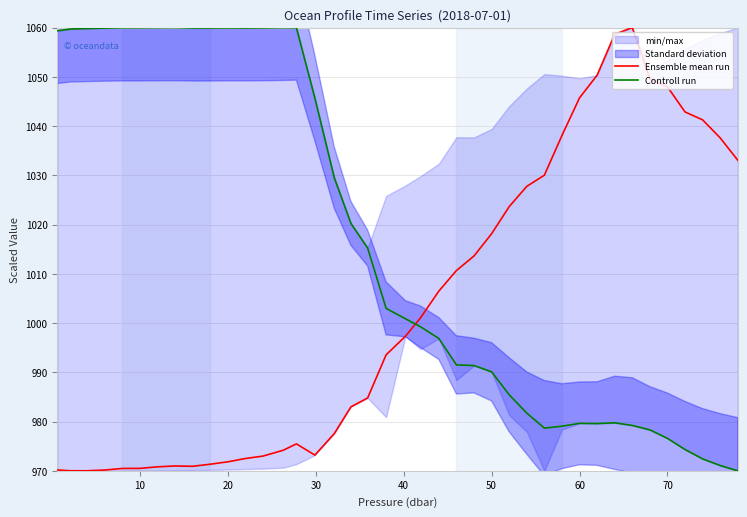

How many intersections are there between Controll run and Ensemble mean run?

1